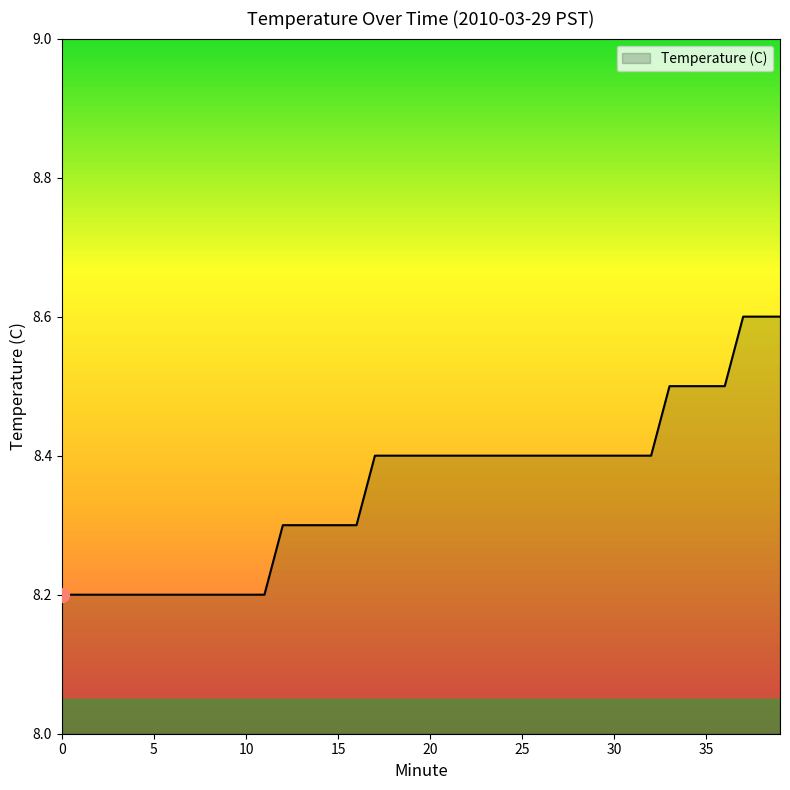

What is the difference between the second highest and second lowest values?

0.4